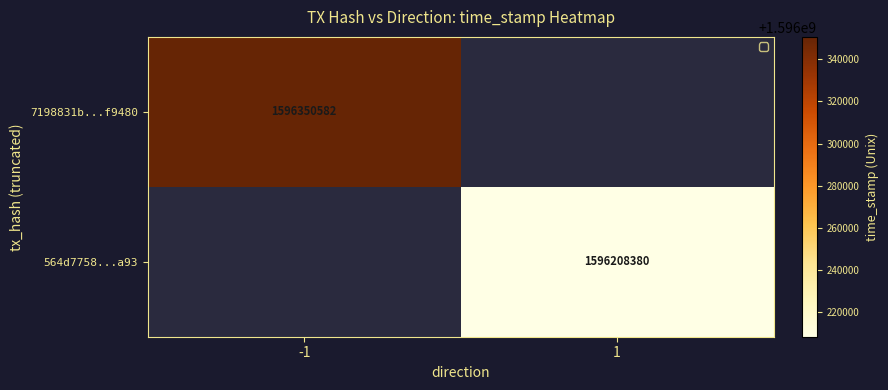

The 564d7758...a93 series shows 953018987 at 1. True or false?

False